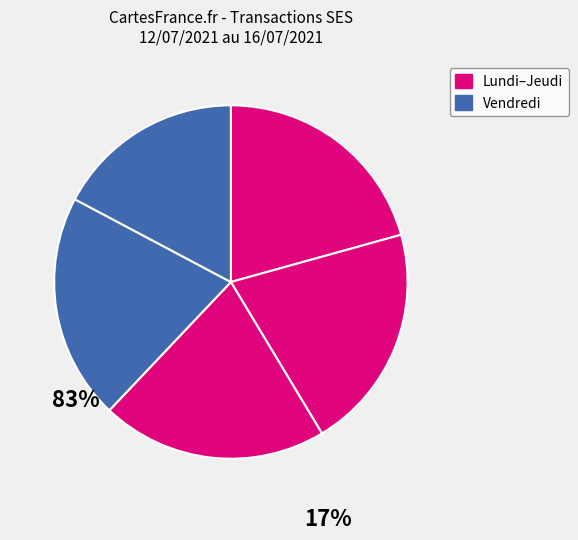

Count the number of slices in the pie.

5